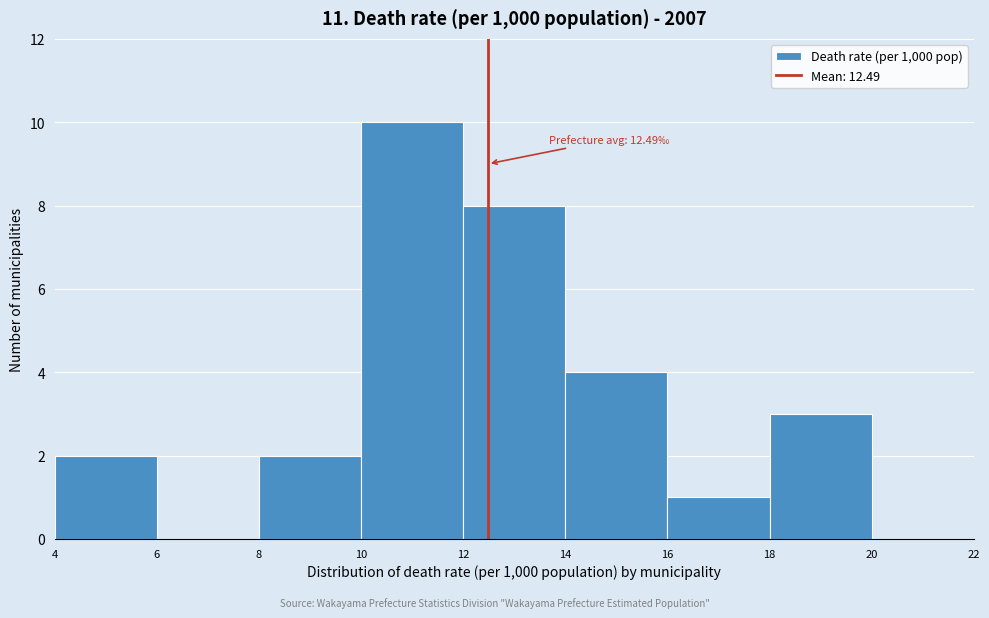

Which range on the x-axis has the tallest bar?

10 to 12